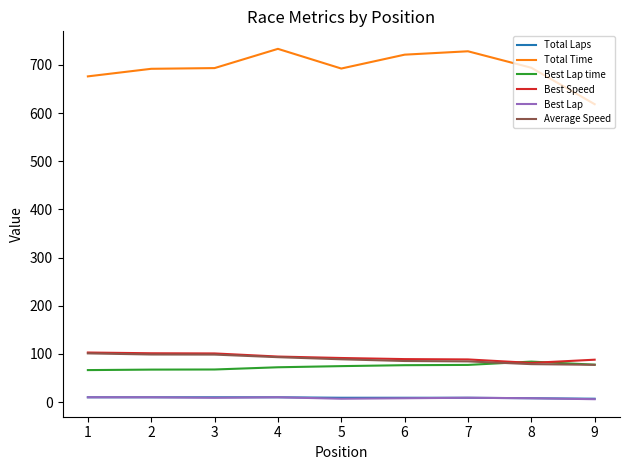

Which series has the largest total across all categories?

Total Time